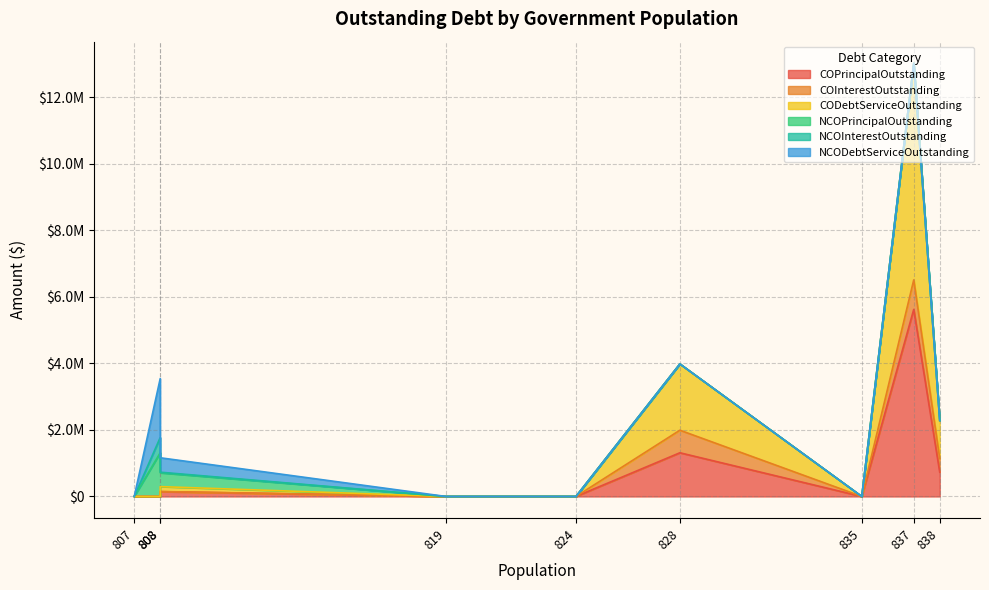

Rank the series by their maximum value, from highest to lowest.

CODebtServiceOutstanding, COPrincipalOutstanding, NCODebtServiceOutstanding, NCOPrincipalOutstanding, COInterestOutstanding, NCOInterestOutstanding